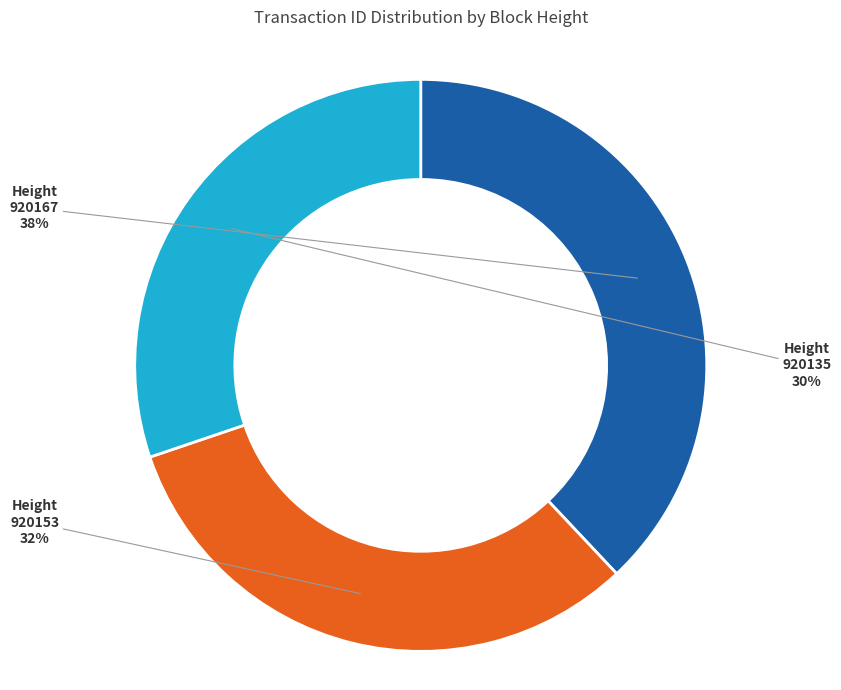

Is it true that Height 920135 is 23% of the pie?

False